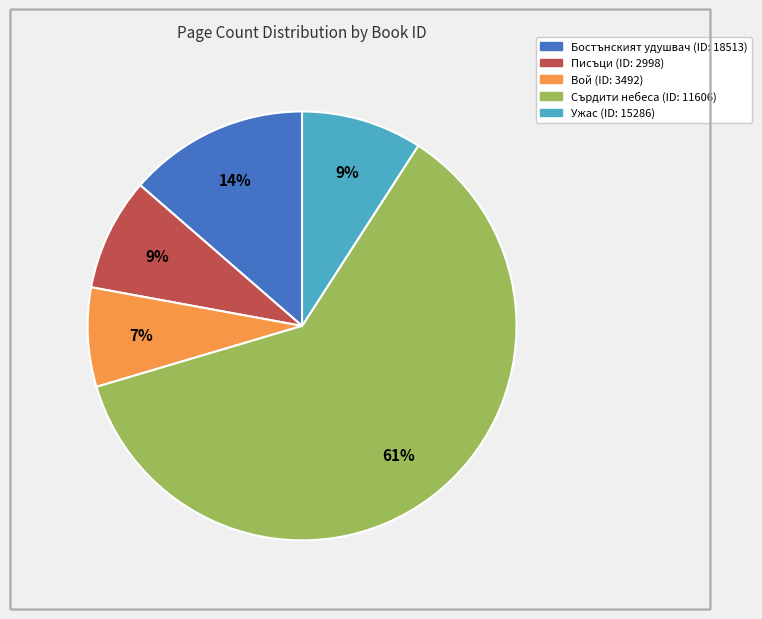

To the nearest percent, what is the average slice percentage?

20%